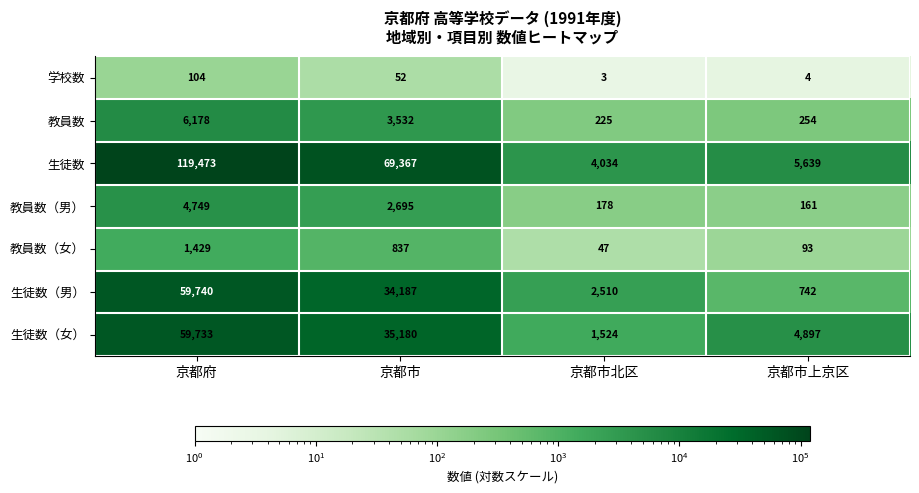

At which category does the chart reach its peak across all series?

京都府